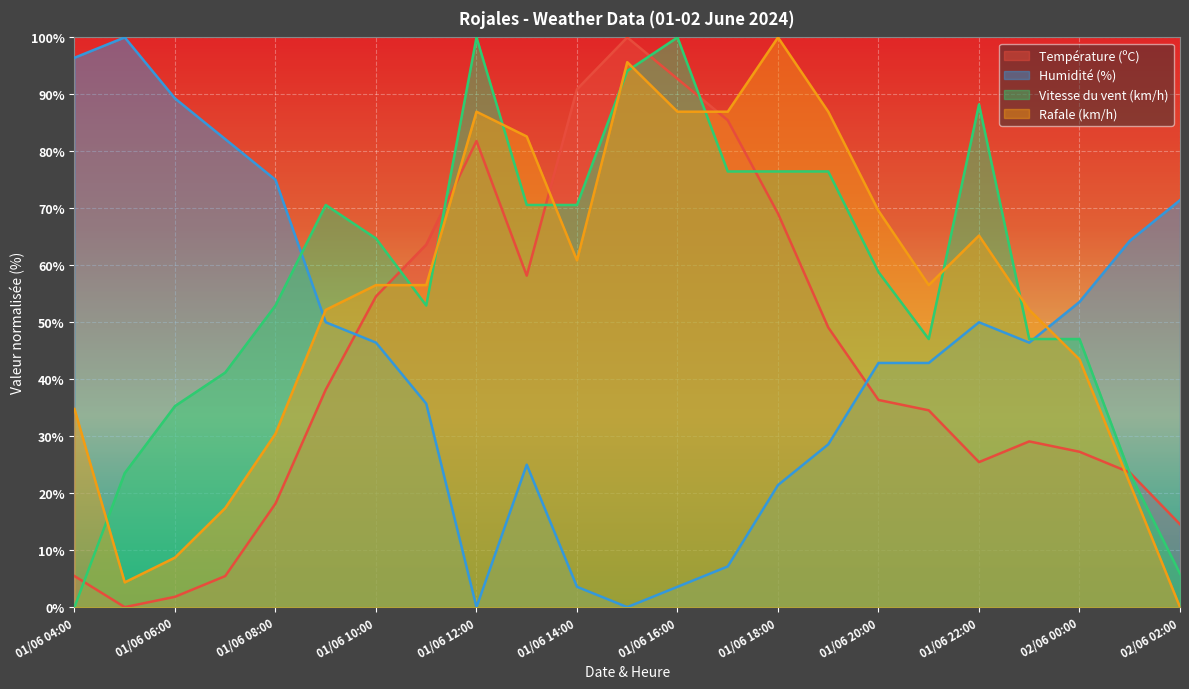

How many data points in Température (ºC) are less than 36?

11